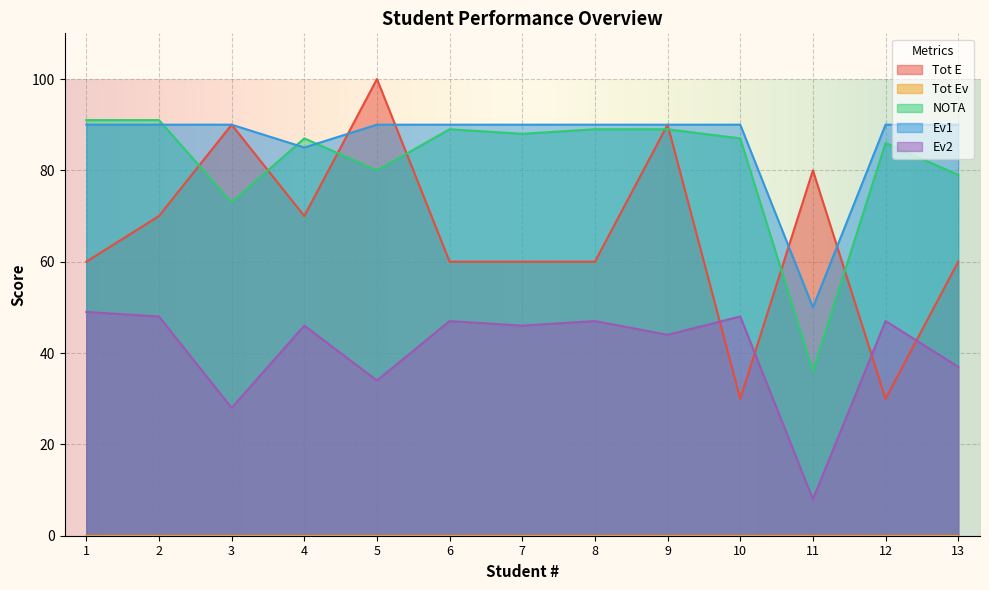

True or false: Ev2 has more than 2 points higher than both neighbors.

True